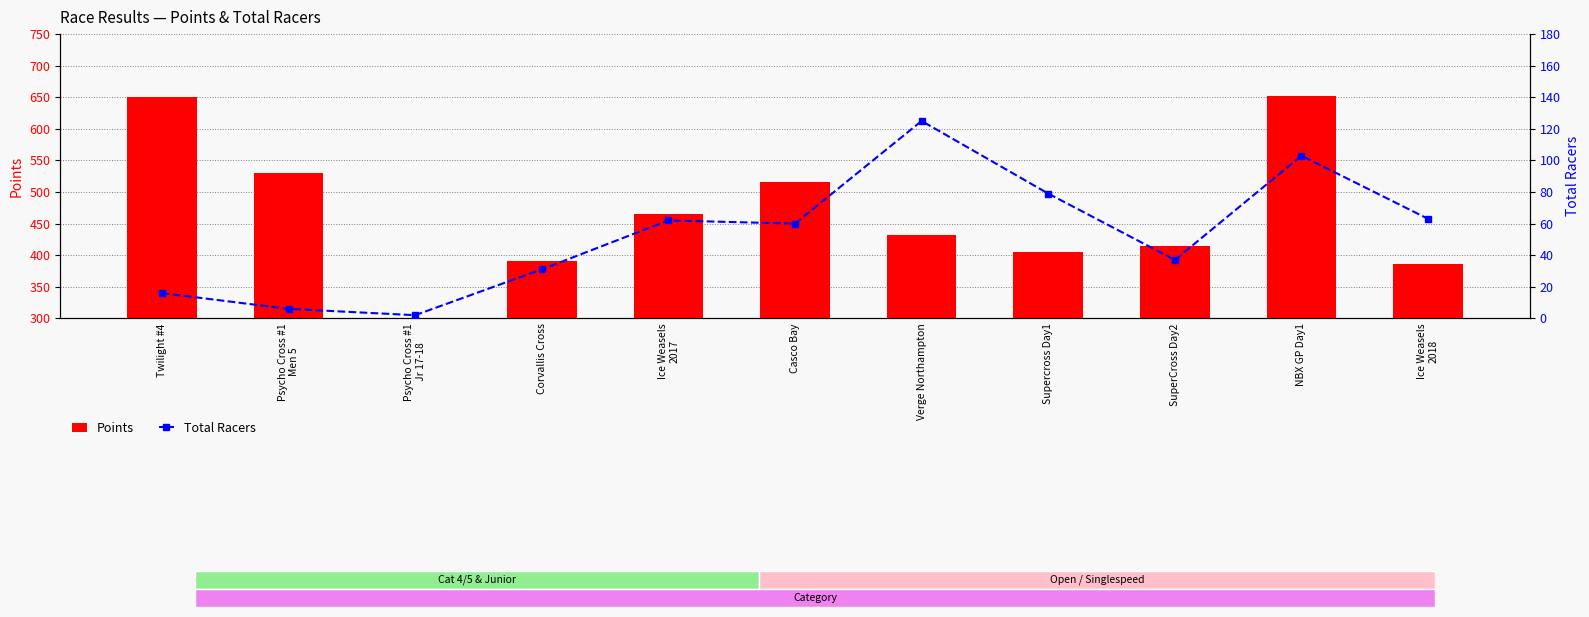

What is the difference between the maximum and minimum values in the Points series?

651.9